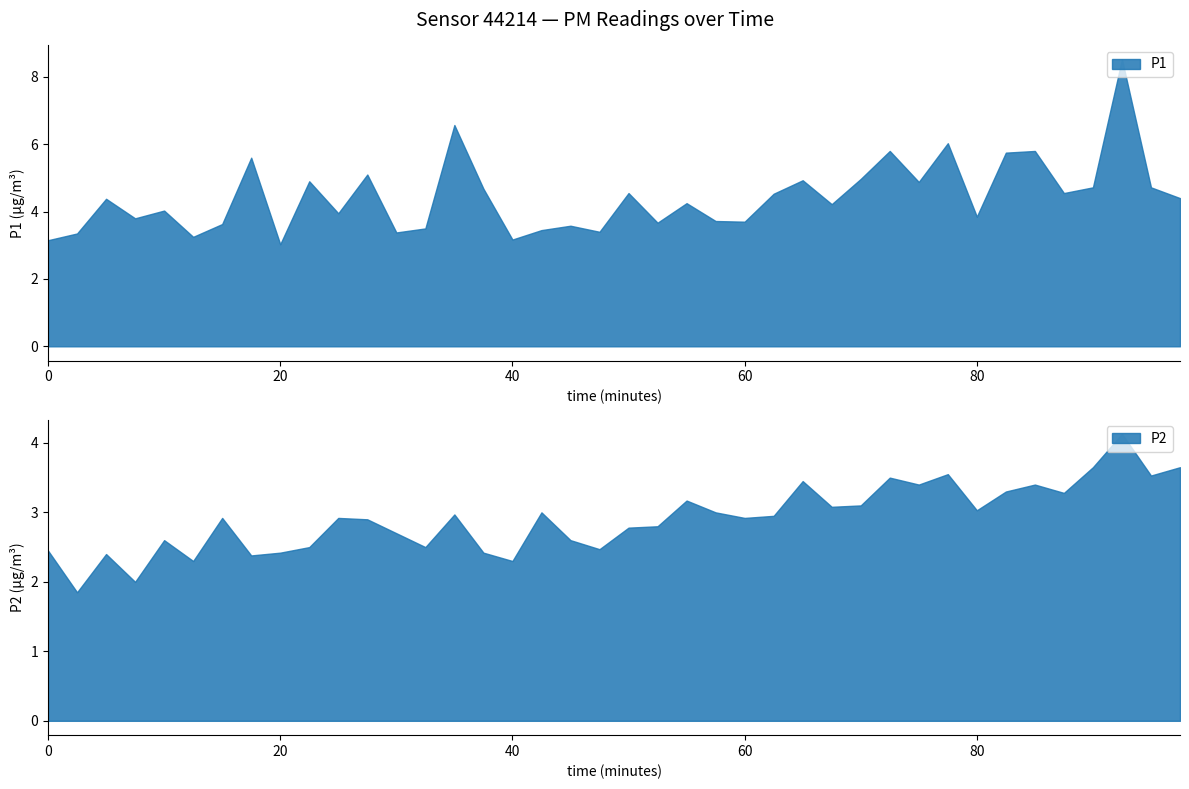

True or false: P1 and P2 intersect in this chart.

False